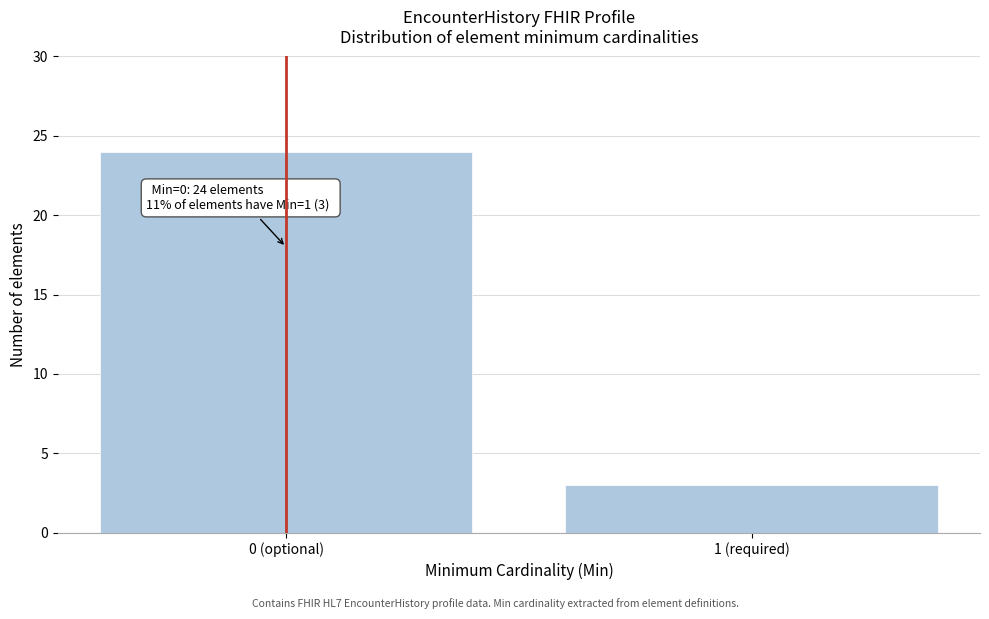

Reading left to right, what are all the values shown in this chart?

24	3